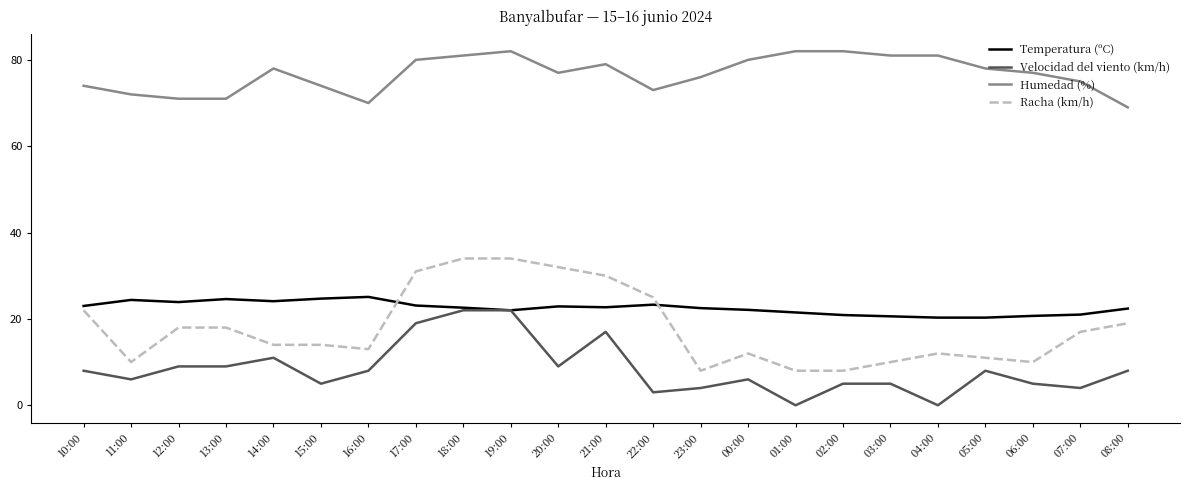

Which series has the largest total across all categories?

Humedad (%)